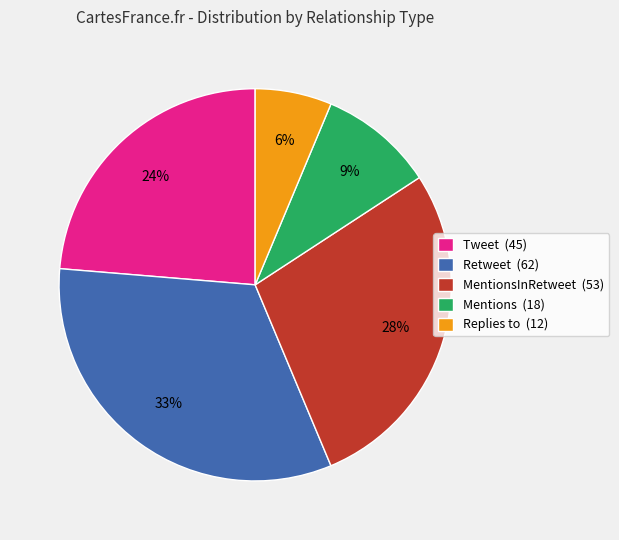

Between Retweet (62) and MentionsInRetweet (53), which is larger?

Retweet (62)